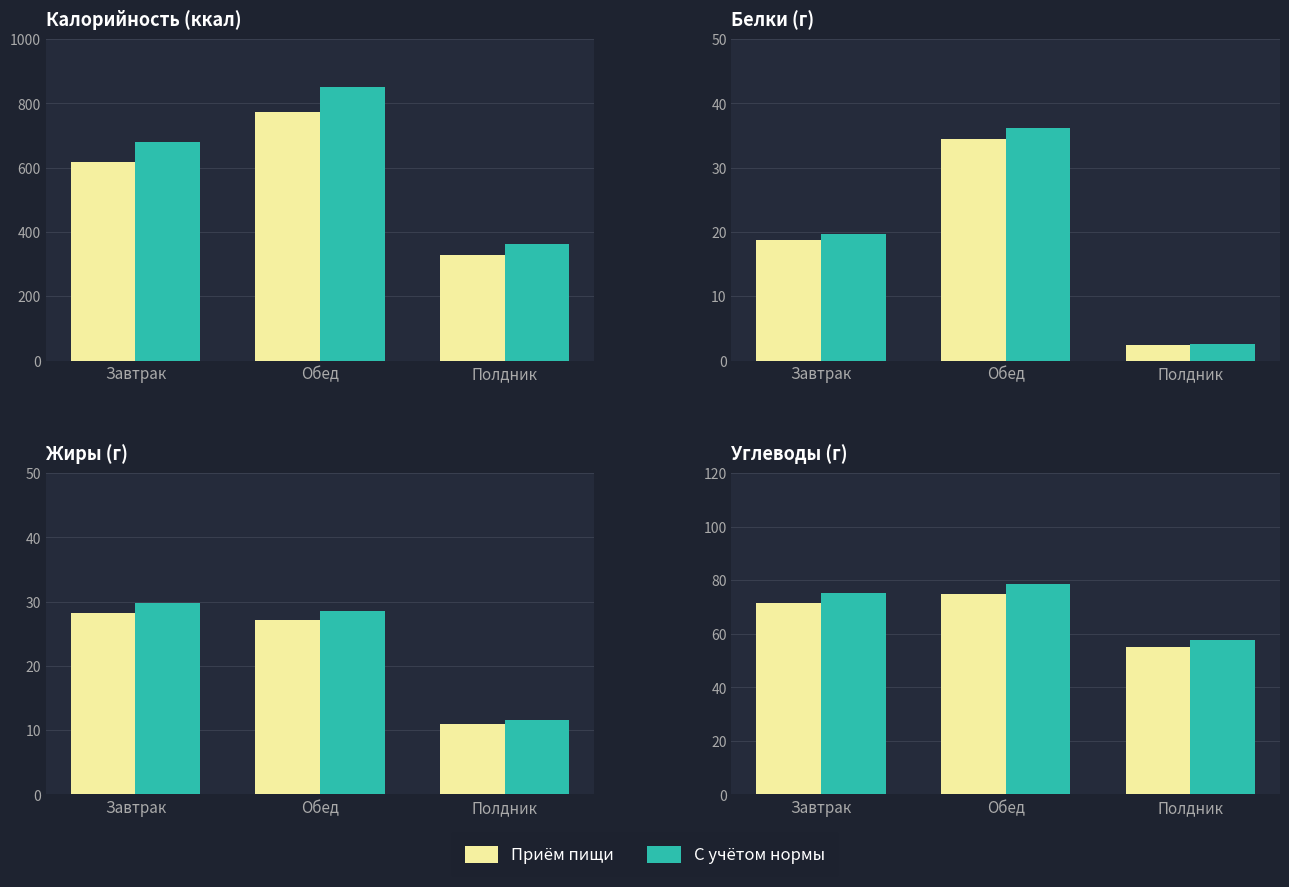

At which label does С учётом нормы reach its peak?

Обед